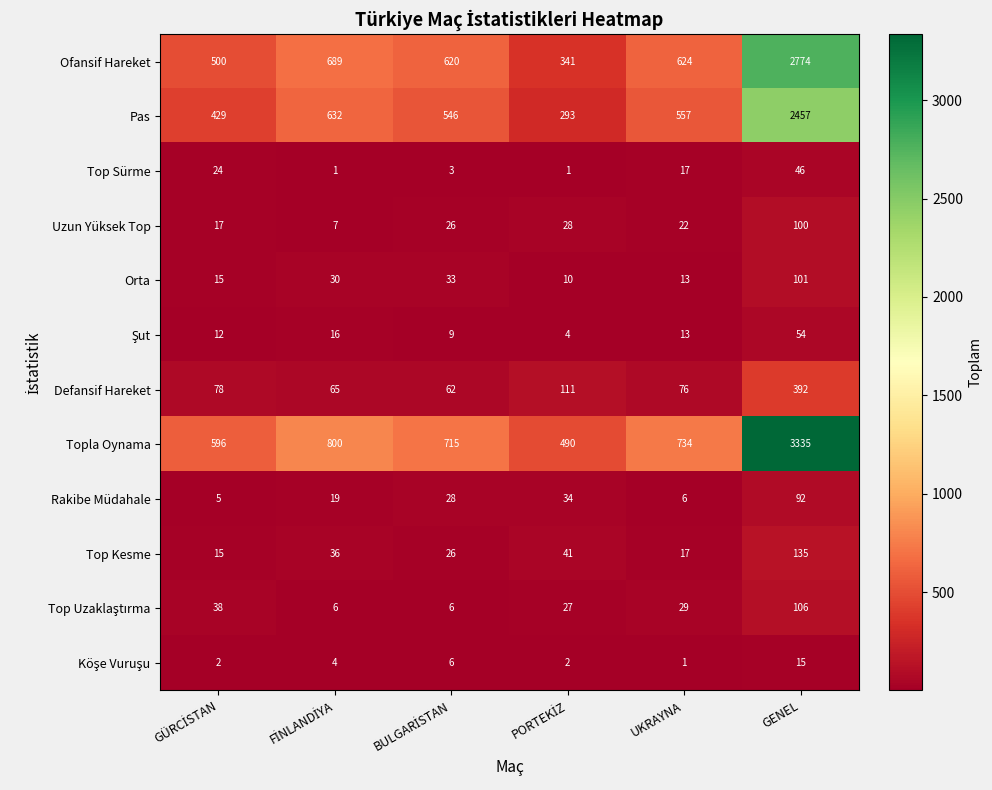

Which series has the widest spread of values?

Topla Oynama